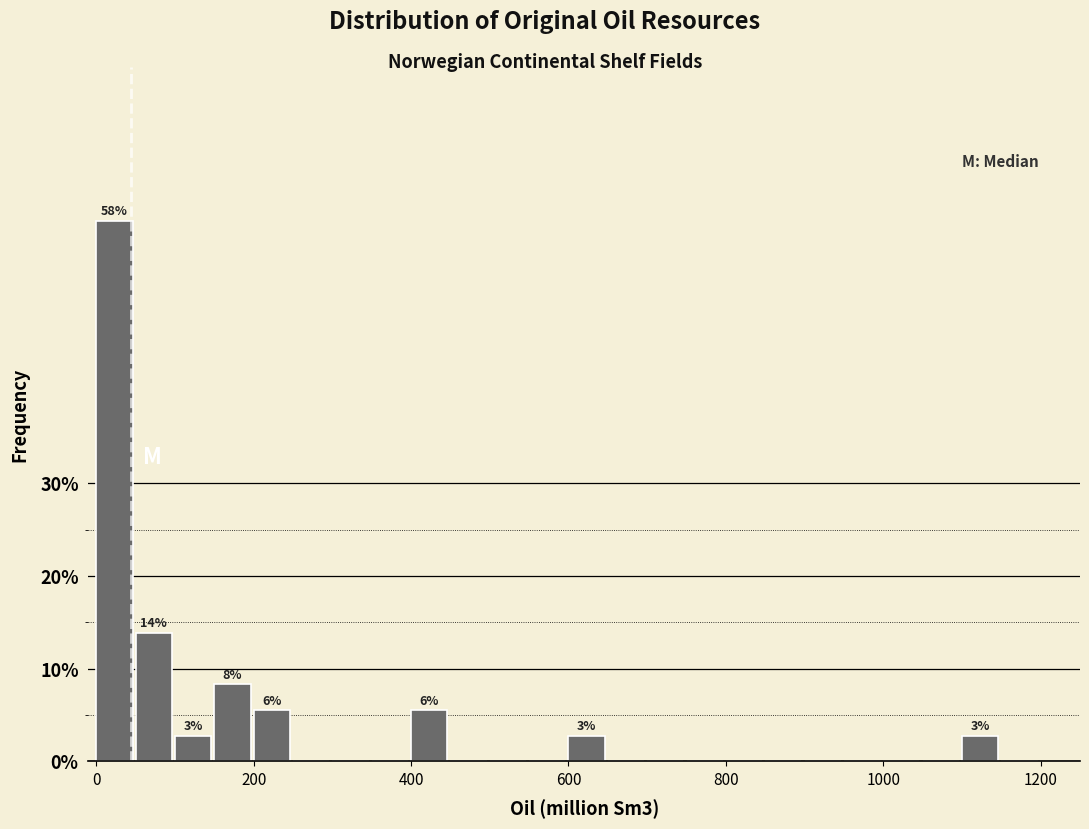

Read against the x-axis, roughly where is the centre of the tallest bar?

20